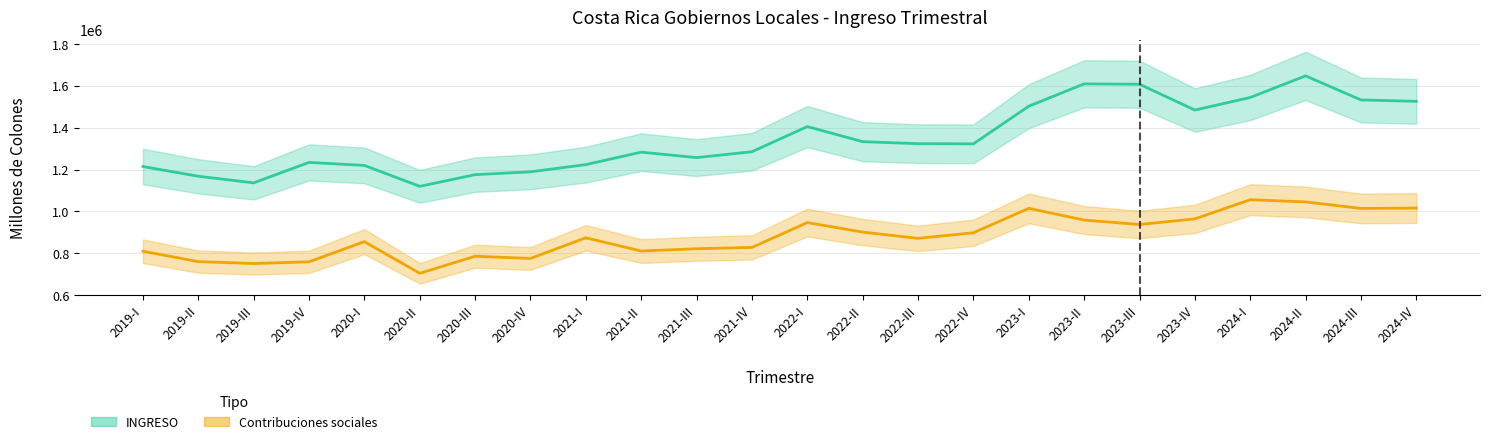

What is the highest value of the INGRESO series?

1648174.6